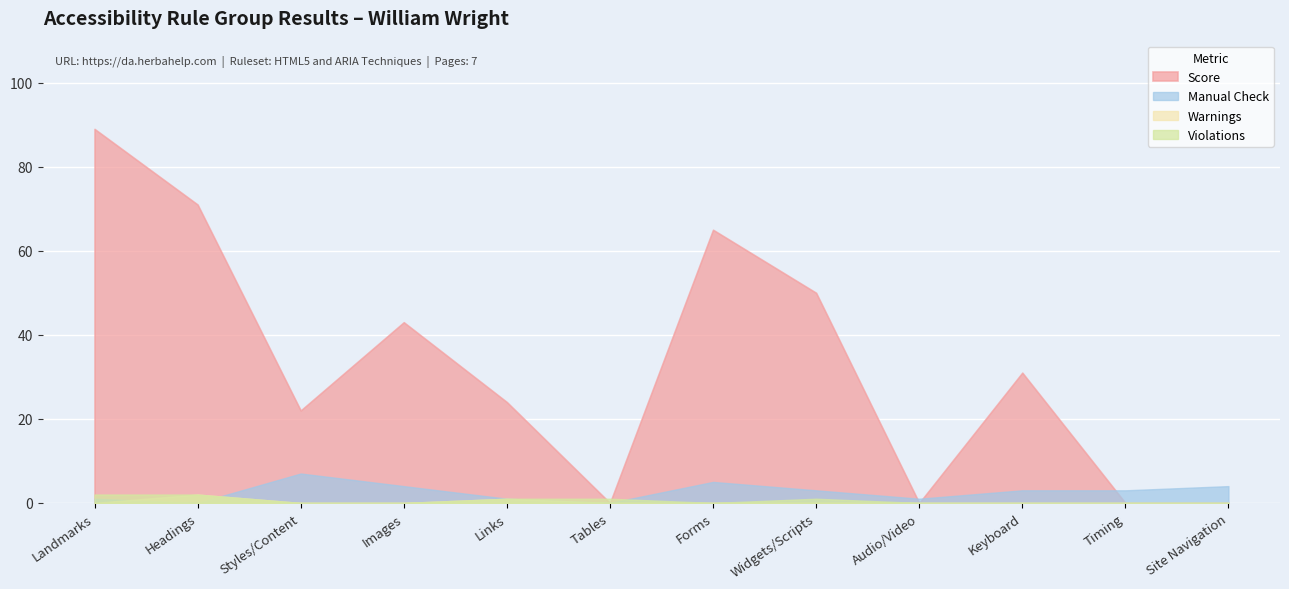

Is the value of Manual Check at Links greater than the value of Warnings at Keyboard?

Yes